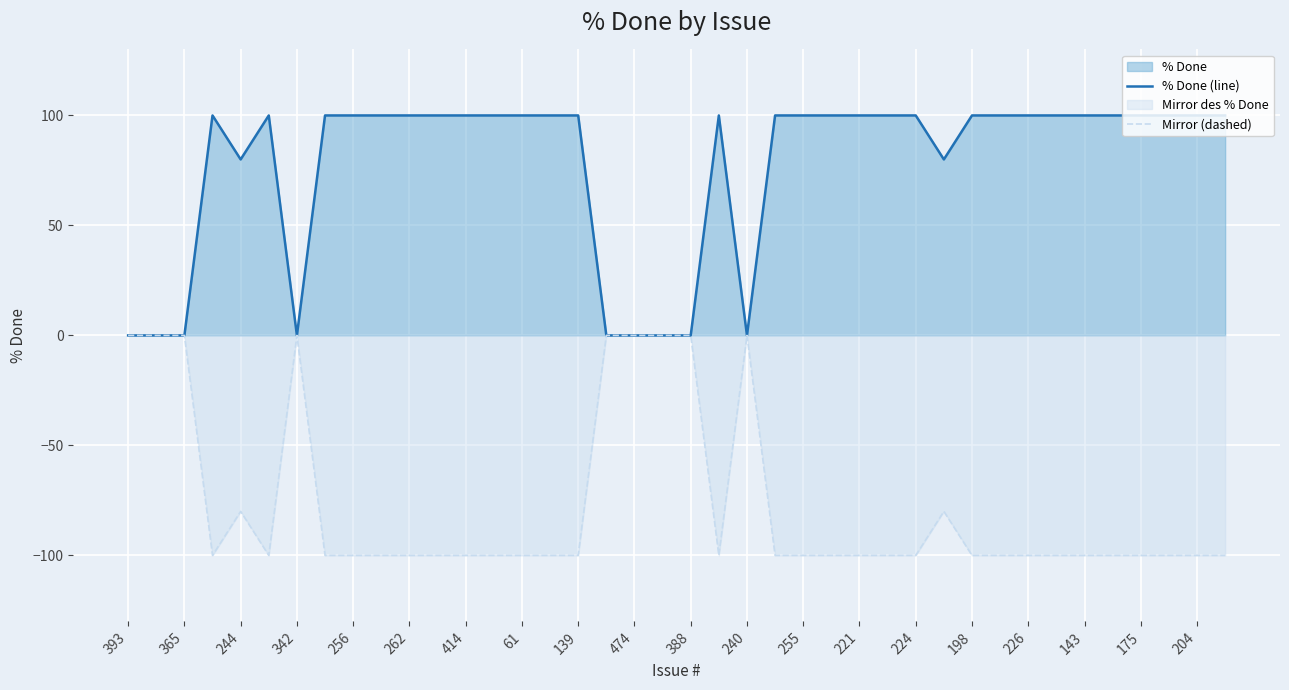

What is the spread (max minus min) of values at 244?

160